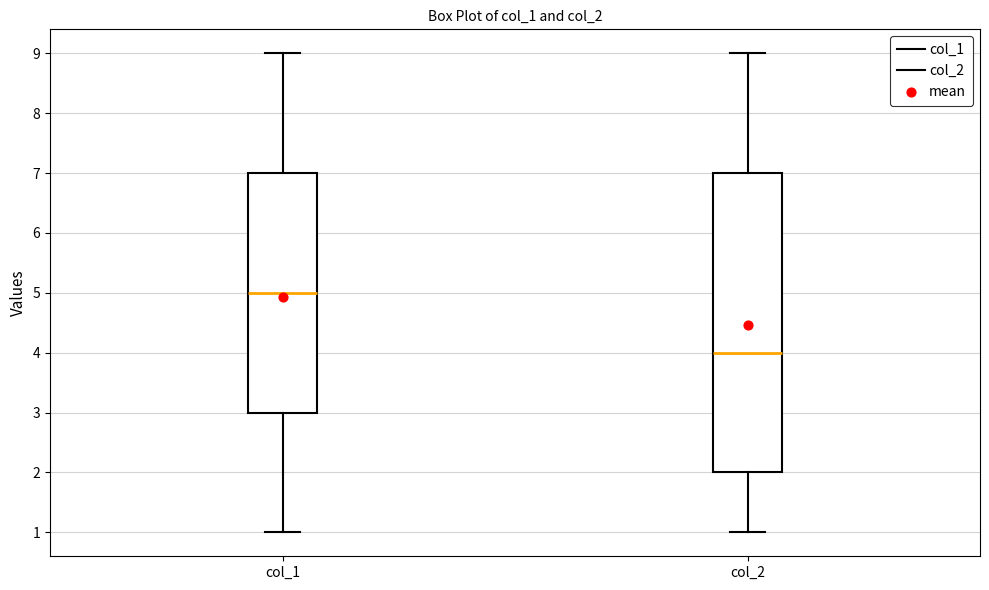

Which box's median line is the highest?

col_1